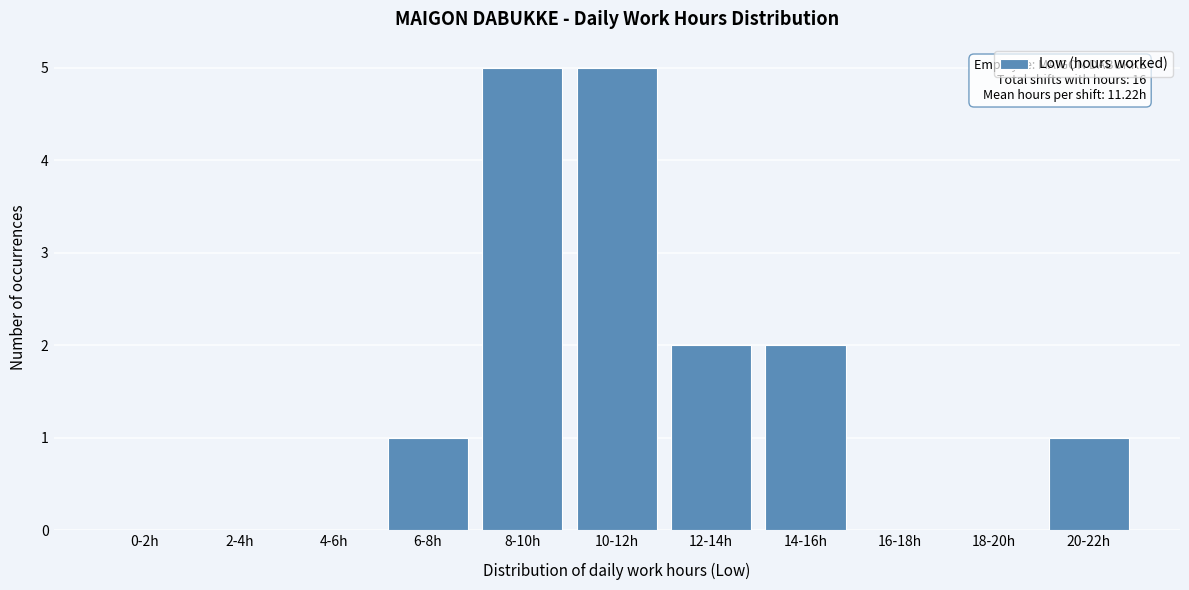

Reading right to left, extract all data points from this chart.

20-22h=1	18-20h=0	16-18h=0	14-16h=2	12-14h=2	10-12h=5	8-10h=5	6-8h=1	4-6h=0	2-4h=0	0-2h=0